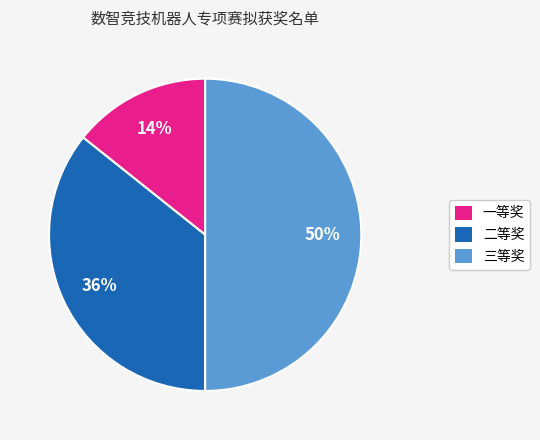

Count the number of slices in the pie.

3